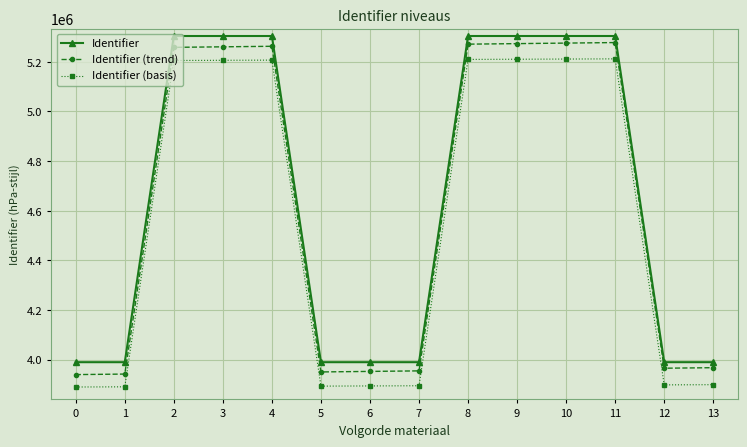

What is the value of the Identifier (basis) point at the 13th from the left?

3898394.4